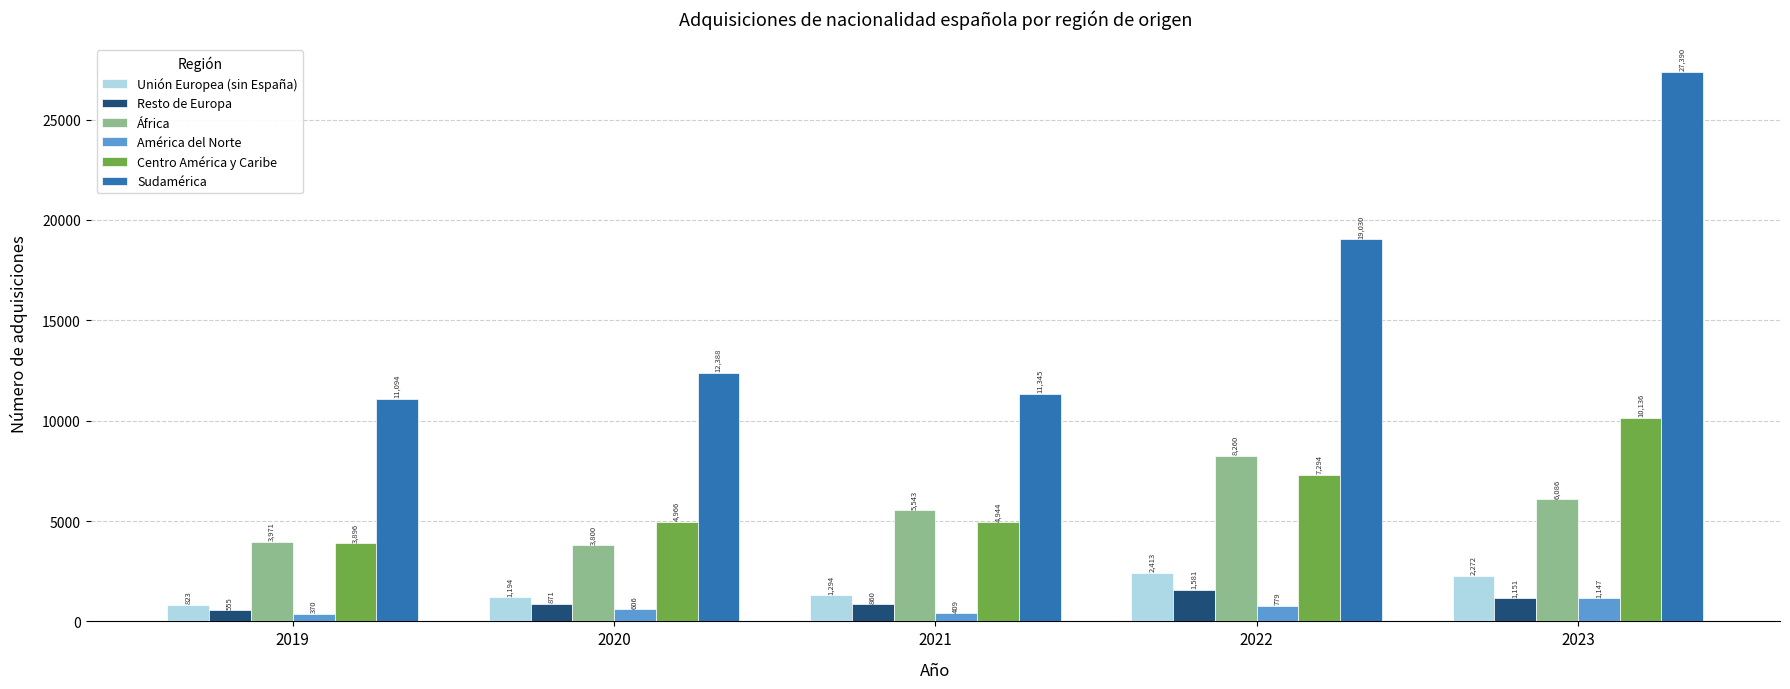

Which label corresponds to the largest value in the chart?

2023